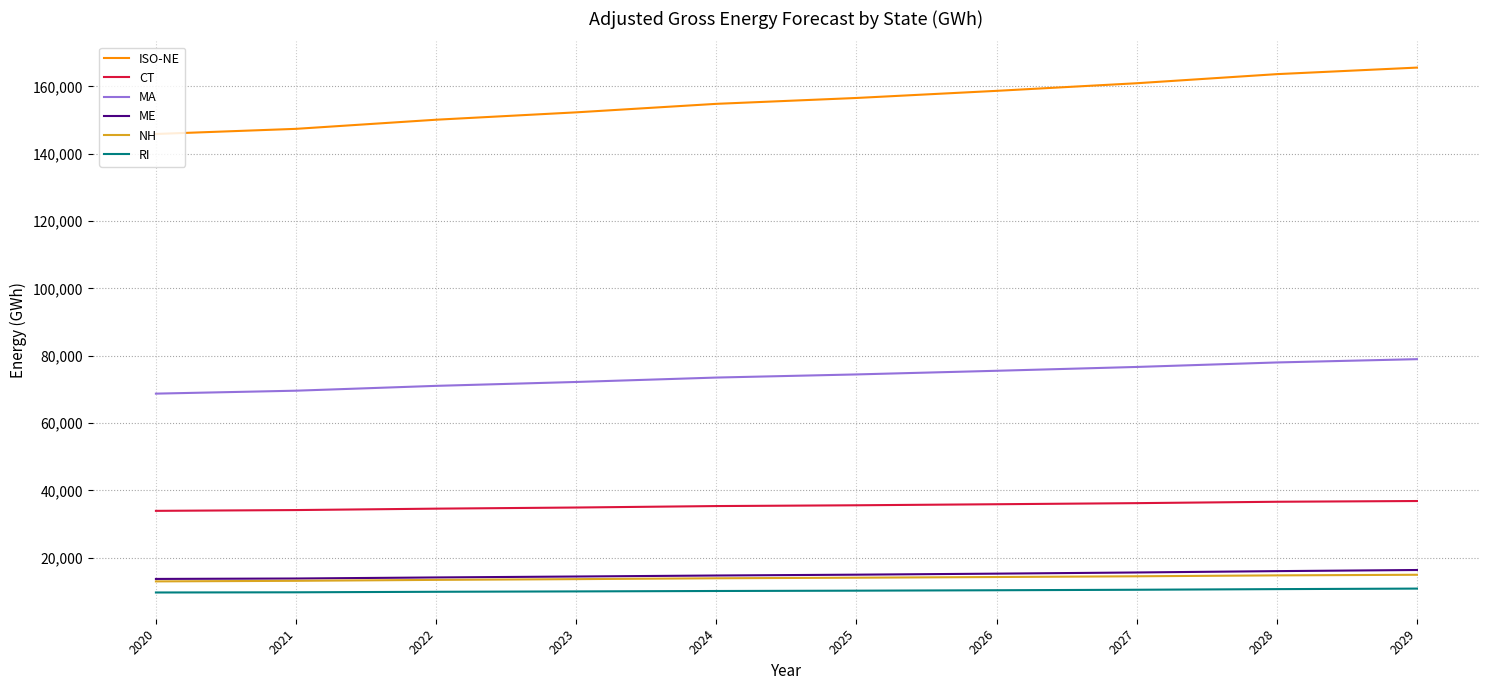

What is the lowest value of the ME series?

13707